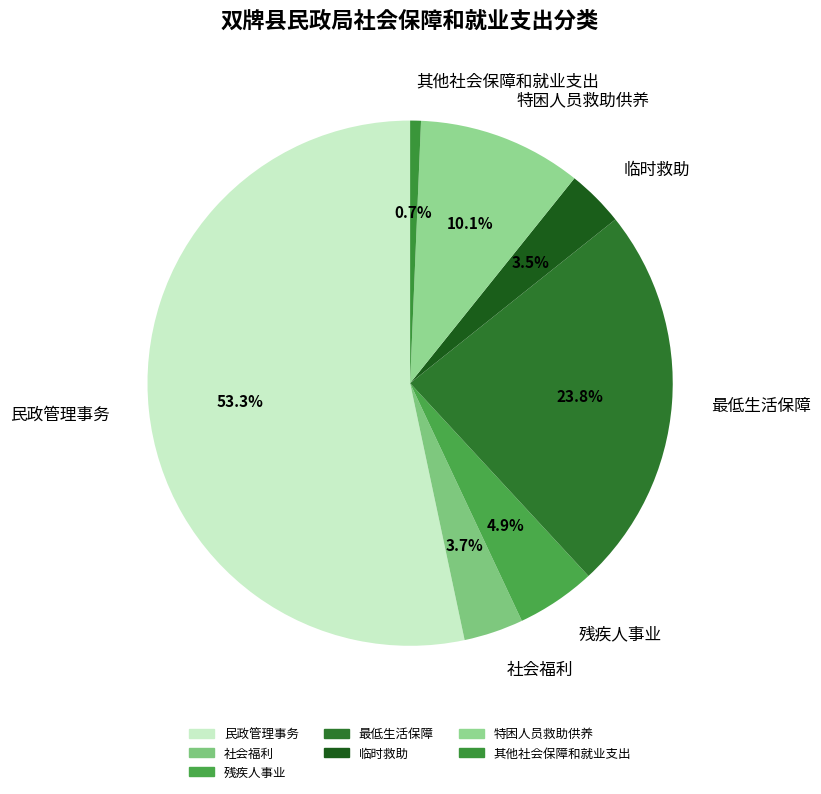

The 最低生活保障 slice represents 12% of the pie. True or false?

False